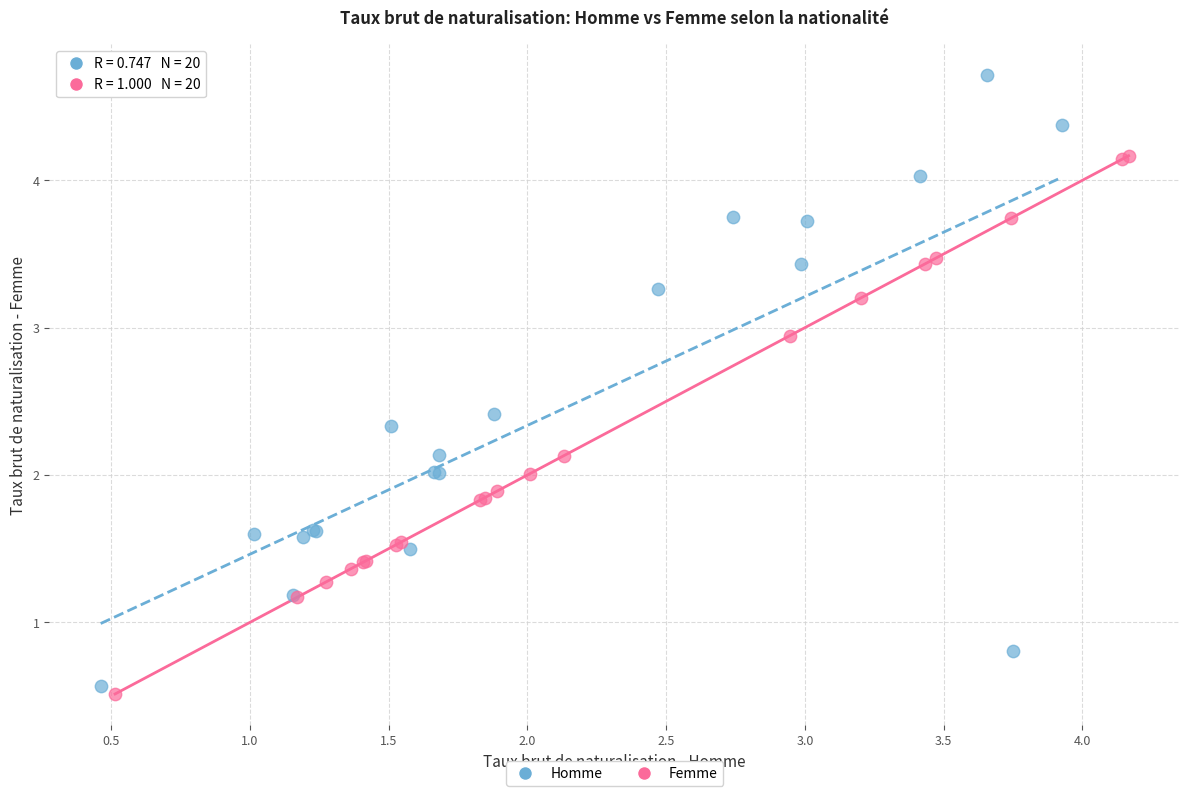

Which series contains the highest Y value?

Homme